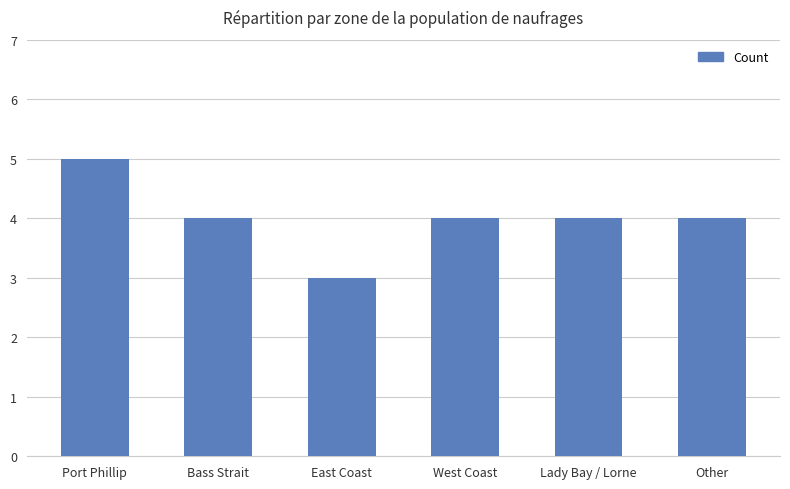

What is the ratio of the value at West Coast to the value at East Coast?

1.3